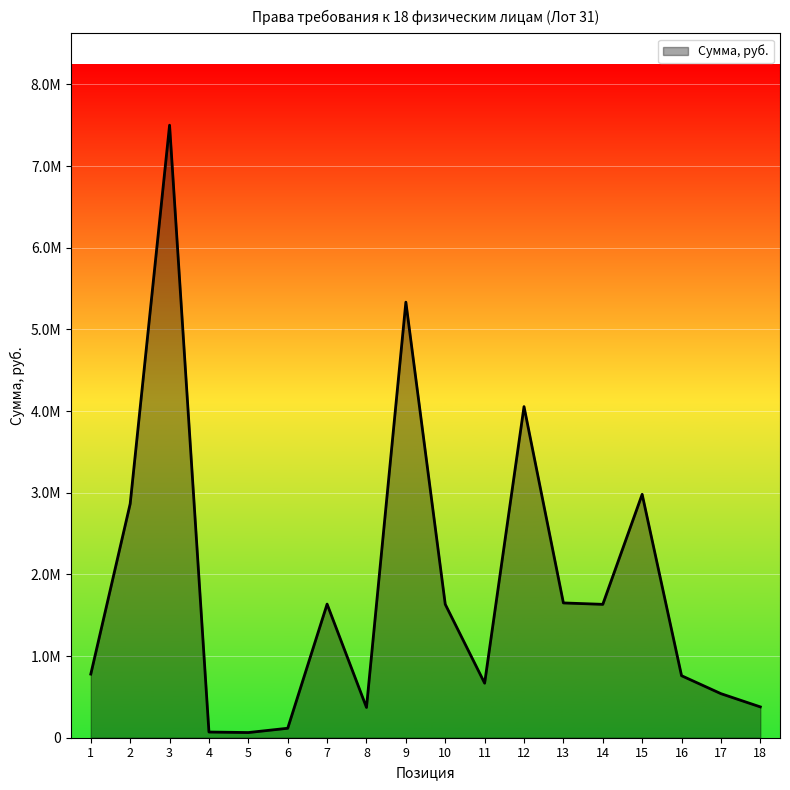

Does the chart display data point markers on the line(s)?

No